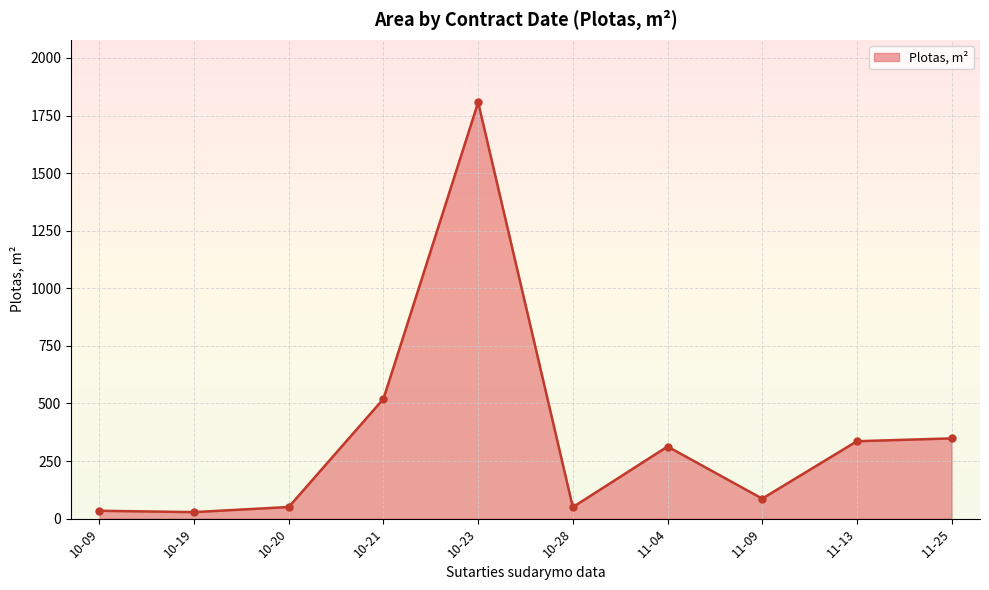

True or false: the data has more than 1 interior local peaks.

True